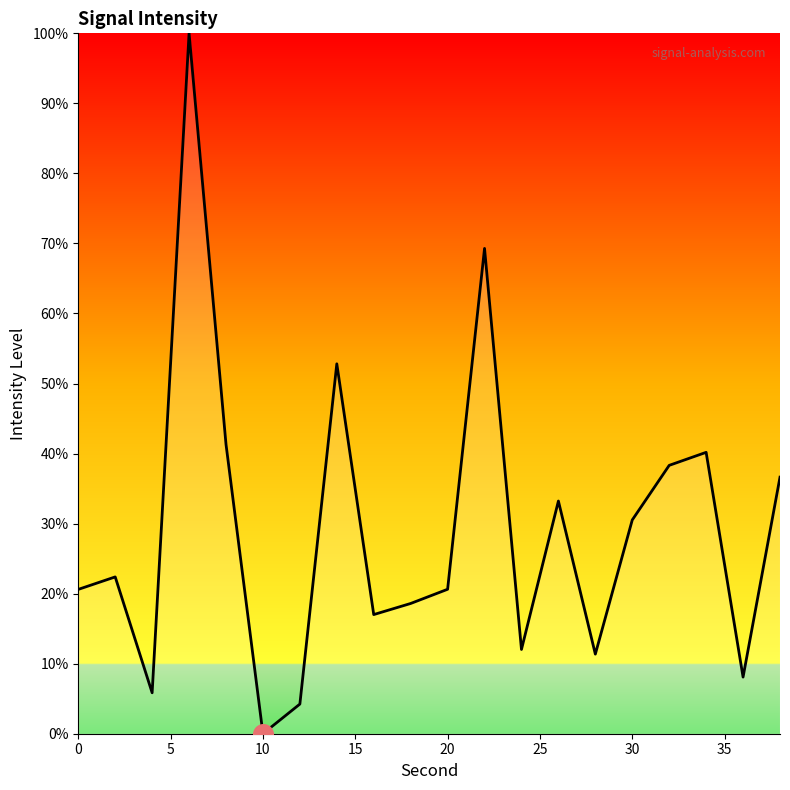

What is the difference between the maximum and minimum values?

100.0